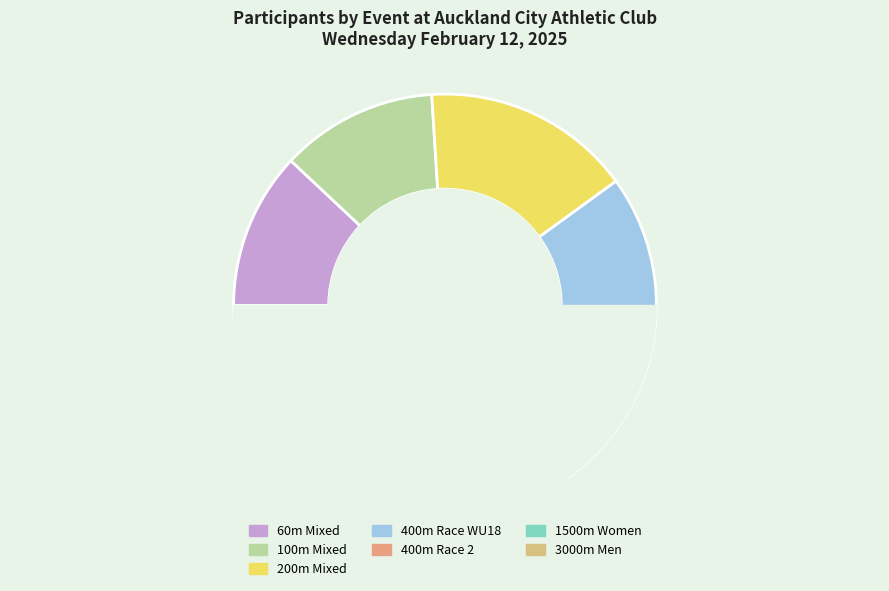

Is there a majority slice in this chart?

No